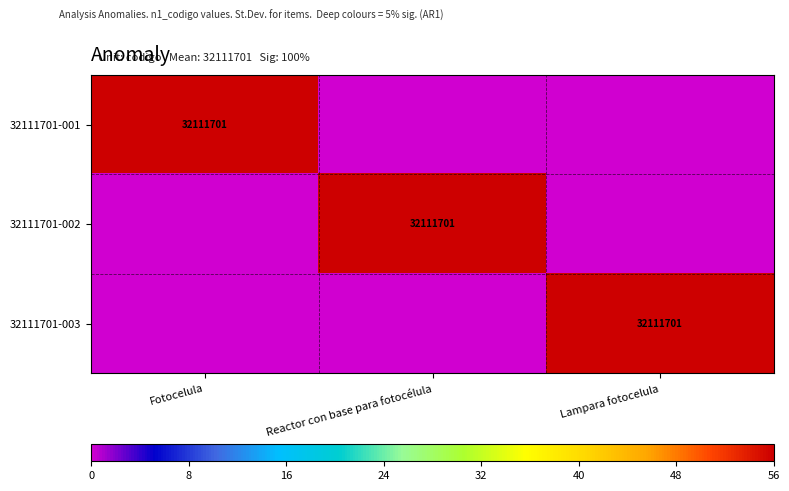

Which series changed the most between Fotocelula and Lampara fotocelula?

32111701-001